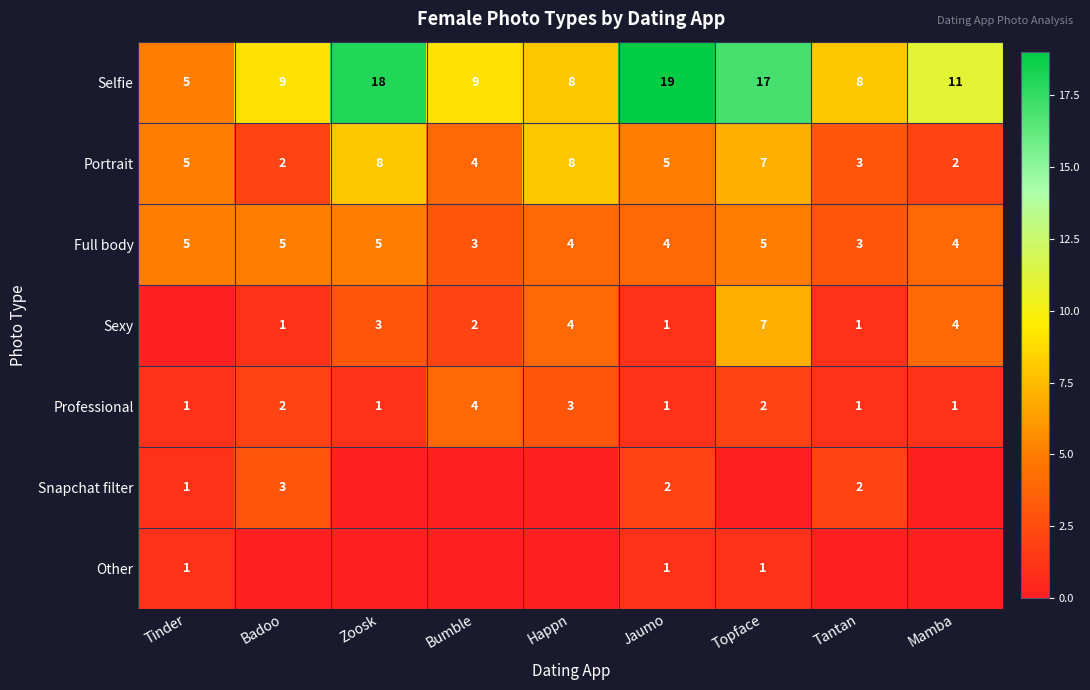

What is the sum of all Professional values?

16